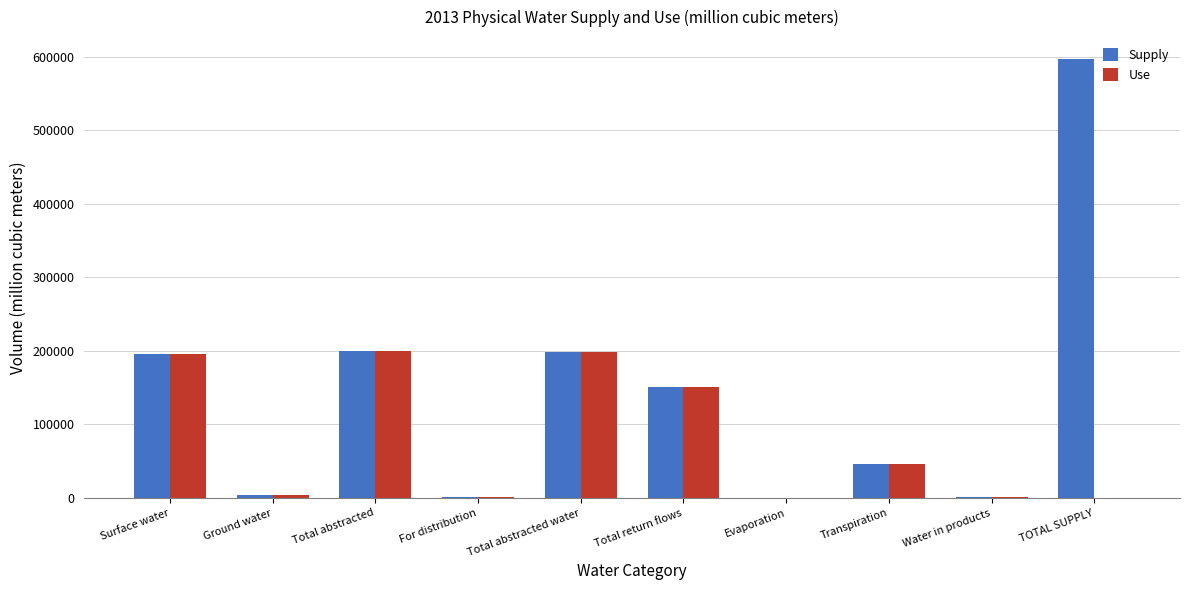

Which label corresponds to the largest value in the chart?

TOTAL SUPPLY